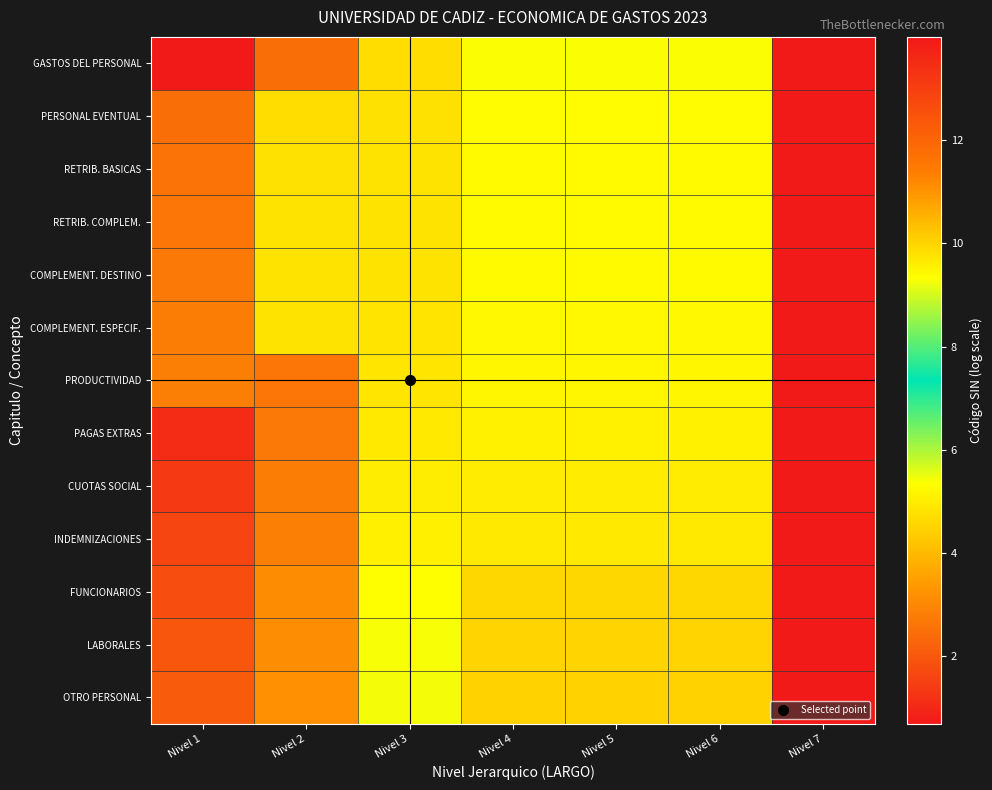

Which series has the largest total across all categories?

OTRO PERSONAL